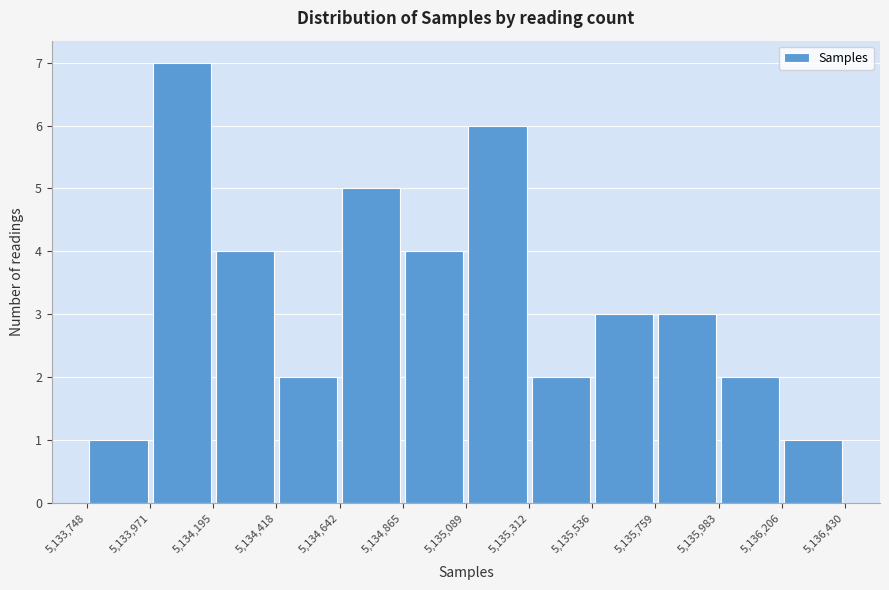

How tall is the bar that spans 5,134,418 to 5,134,642 on the x-axis? The values are not printed on the chart, so give them approximately, as read against the axis.

2